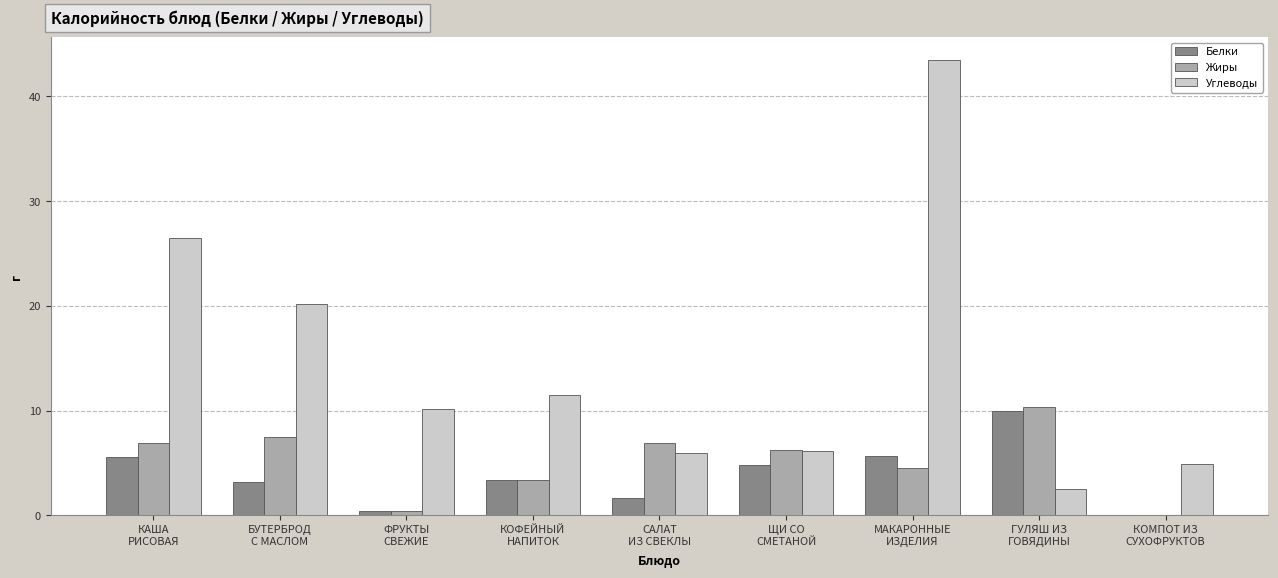

Which series has the largest total across all categories?

Углеводы